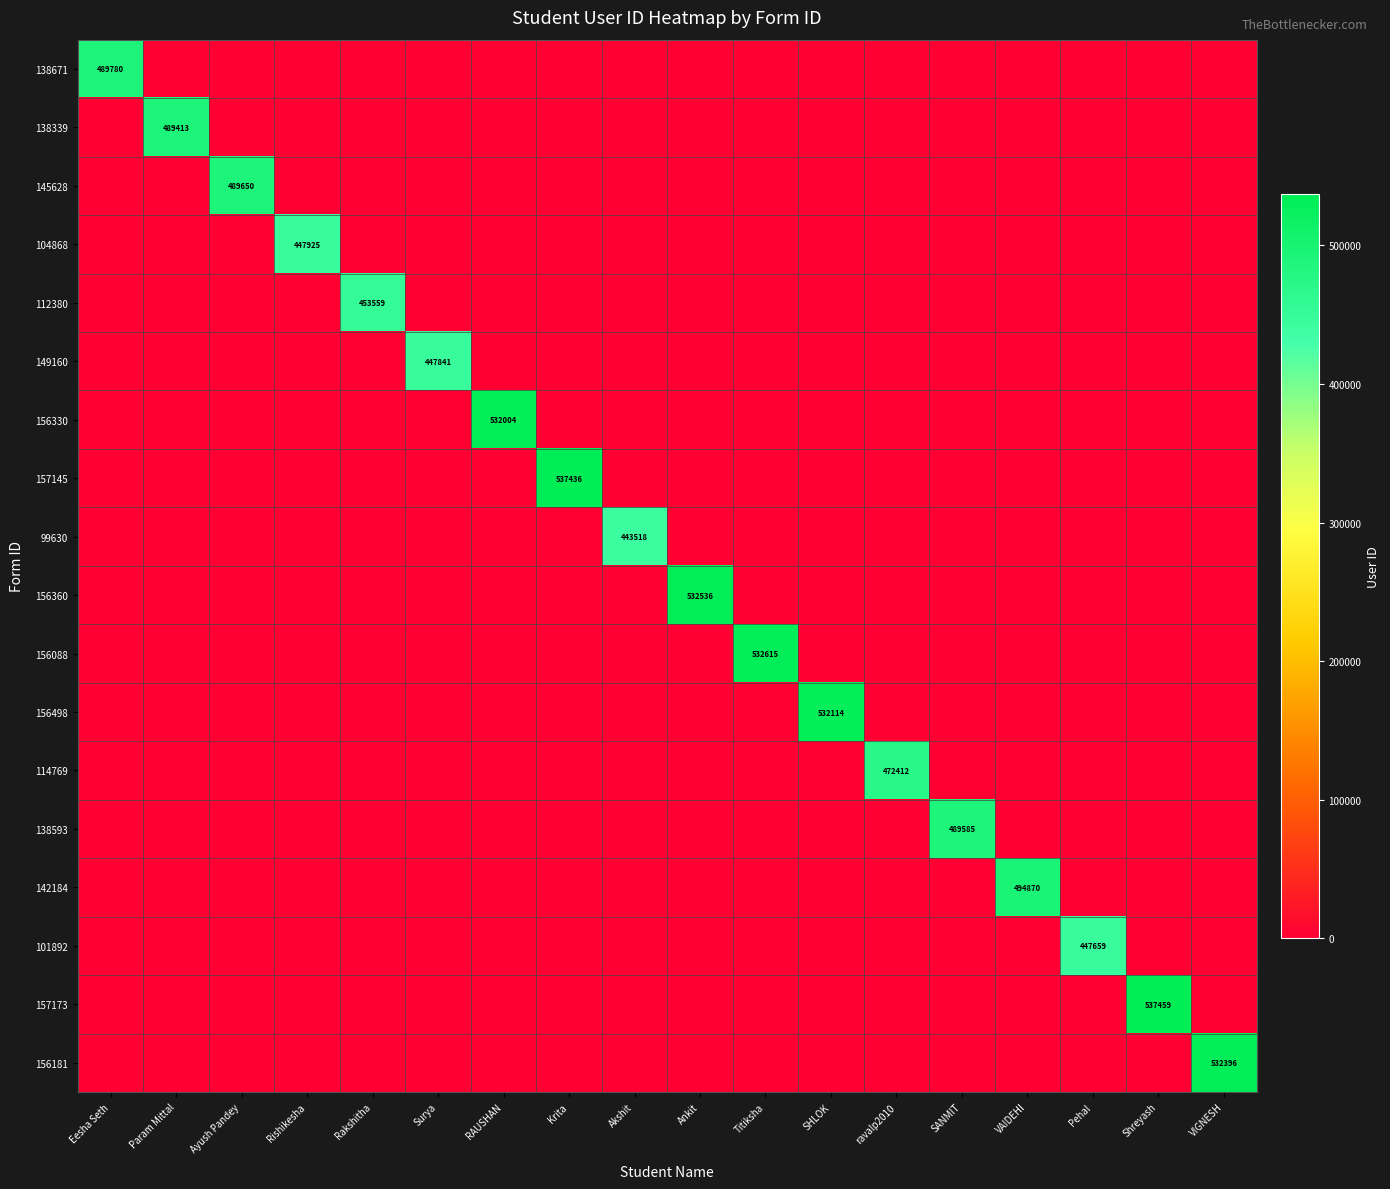

How many values in 156088 are above zero?

1